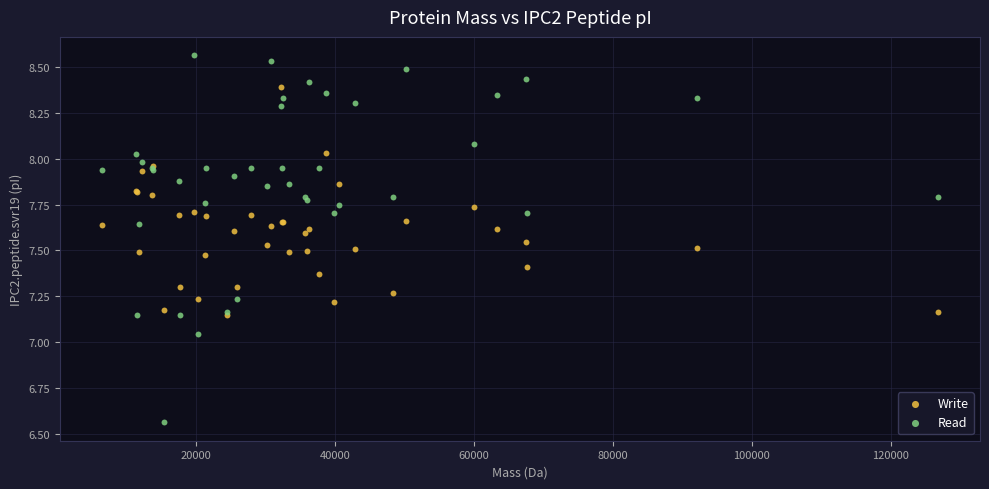

Which series has the largest Y range (max minus min)?

Read